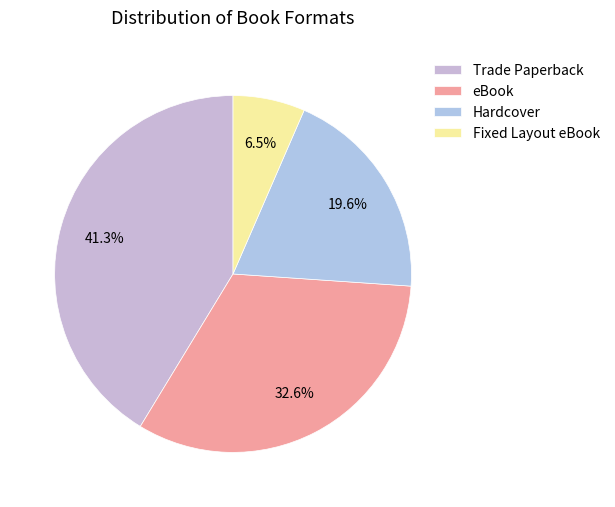

Does eBook represent more than half of the total?

No